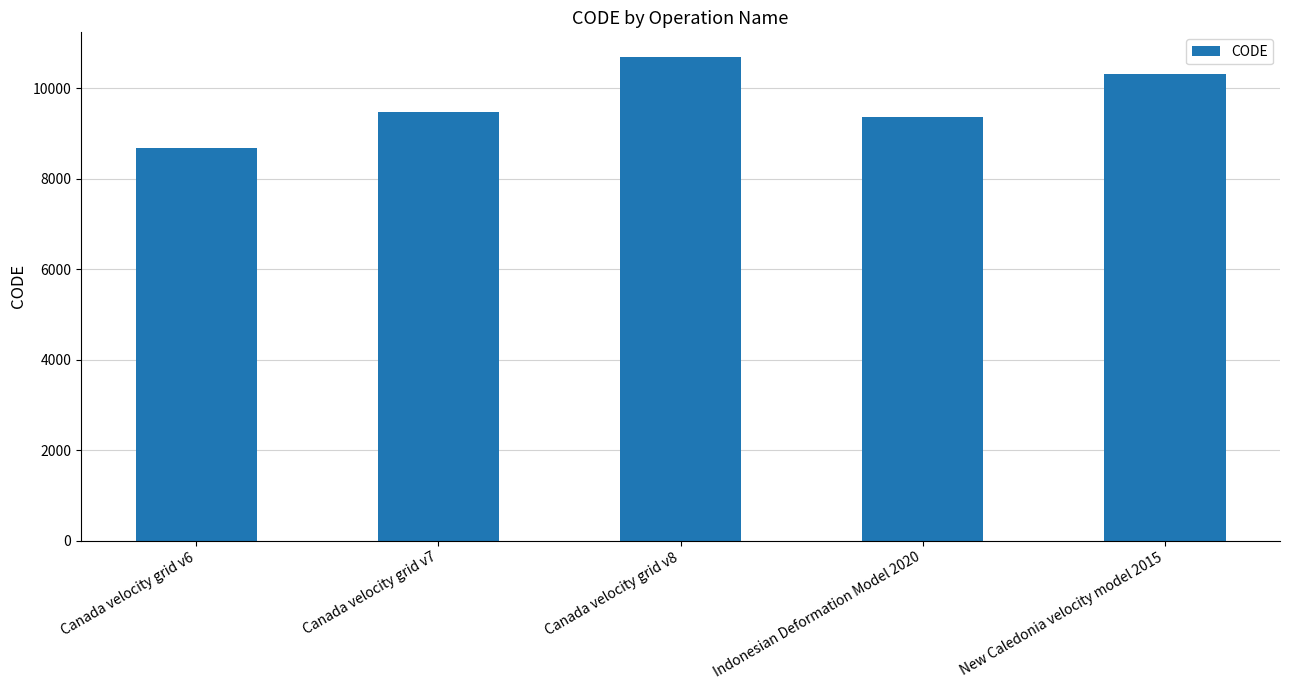

What is the label of the 3rd bar from the left?

Canada velocity grid v8